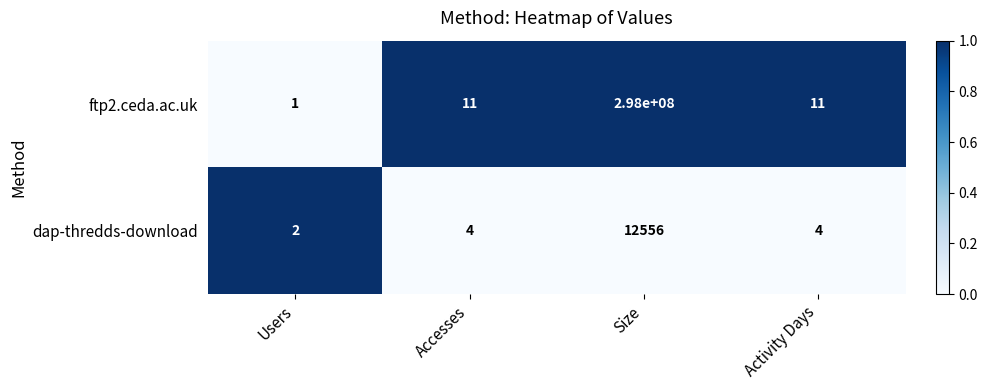

The ftp2.ceda.ac.uk series shows 19 at Accesses. True or false?

False